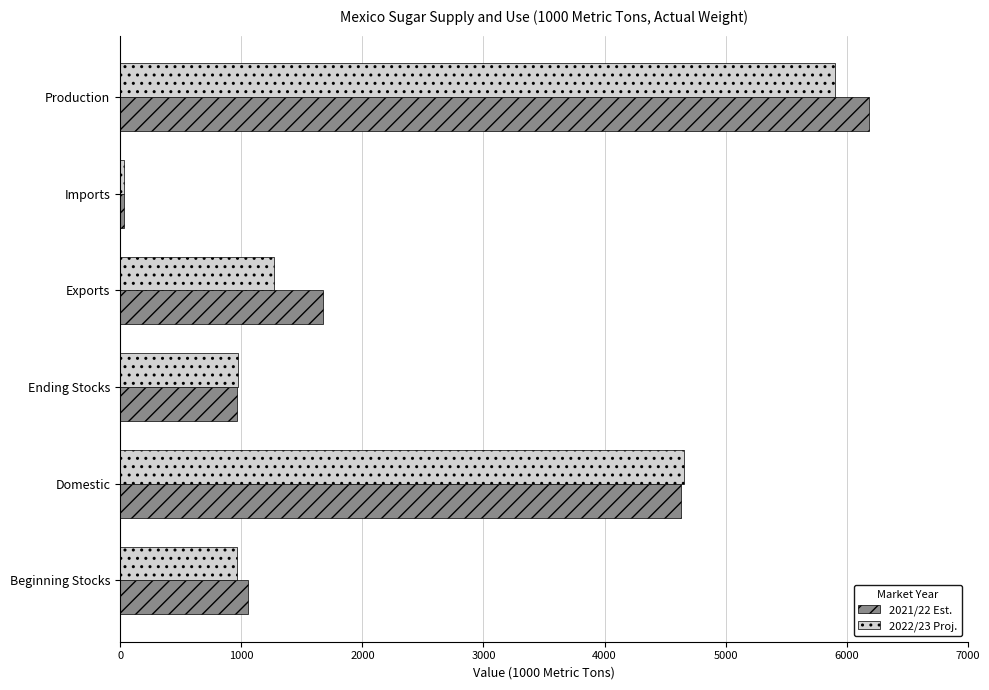

At how many categories does at least one series exceed 5311?

1